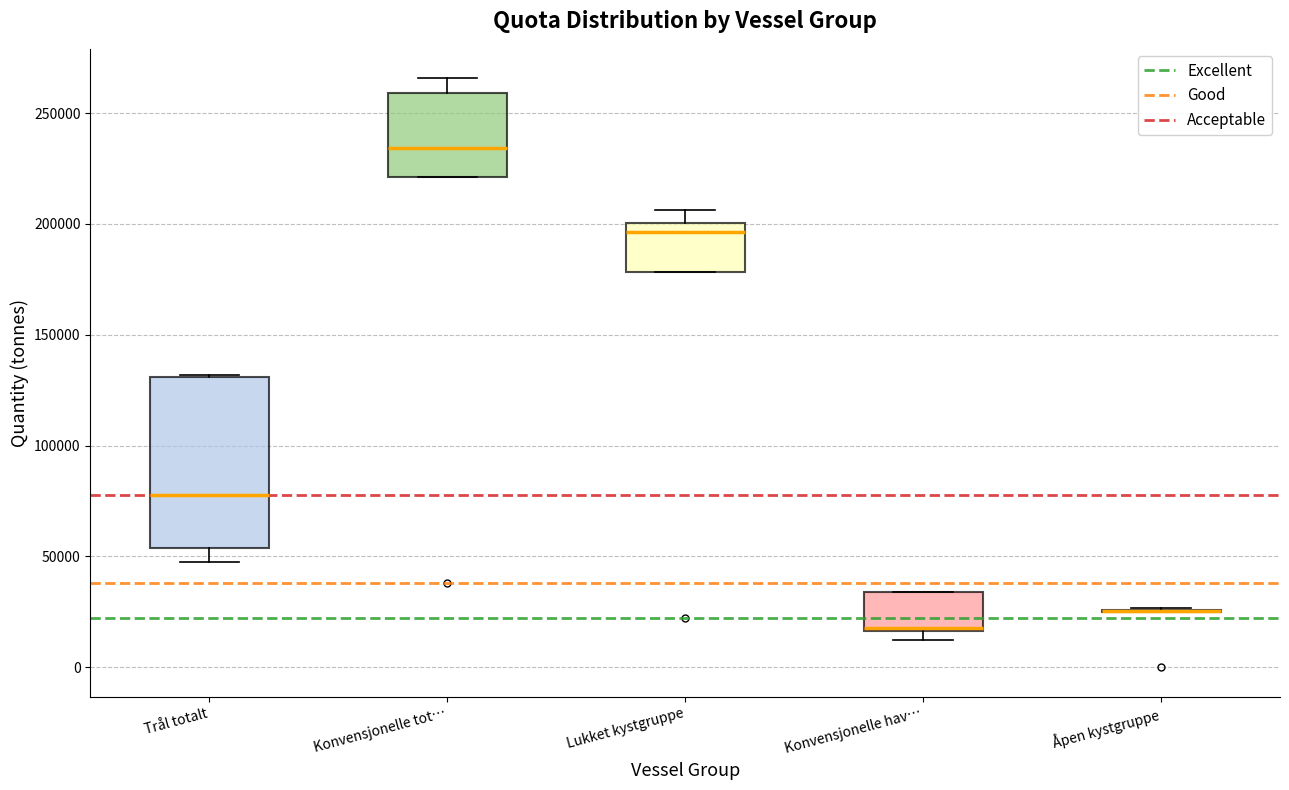

Which box is the tallest, from its lower edge to its upper edge?

Trål totalt